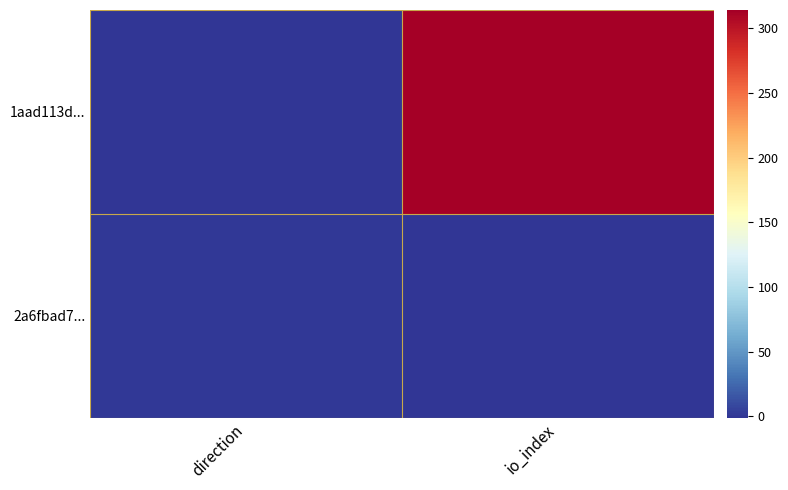

At direction, list the series in order from smallest to largest.

1aad113d..., 2a6fbad7...